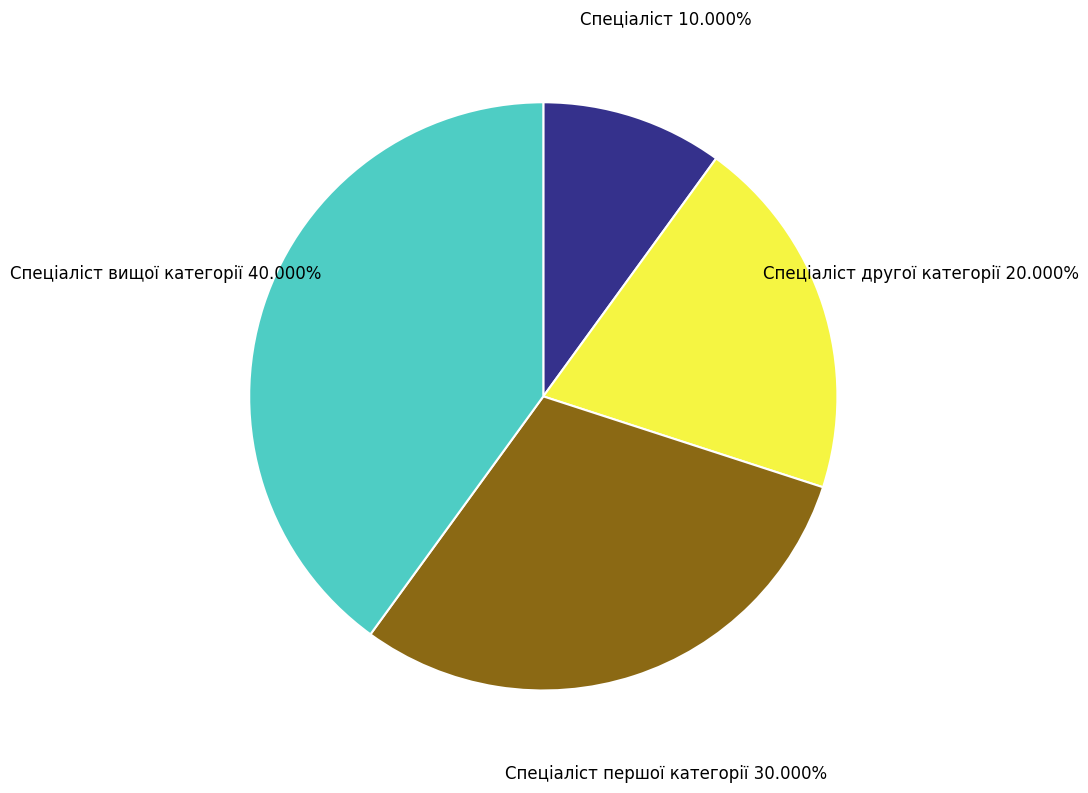

How many slices are in this pie chart?

4